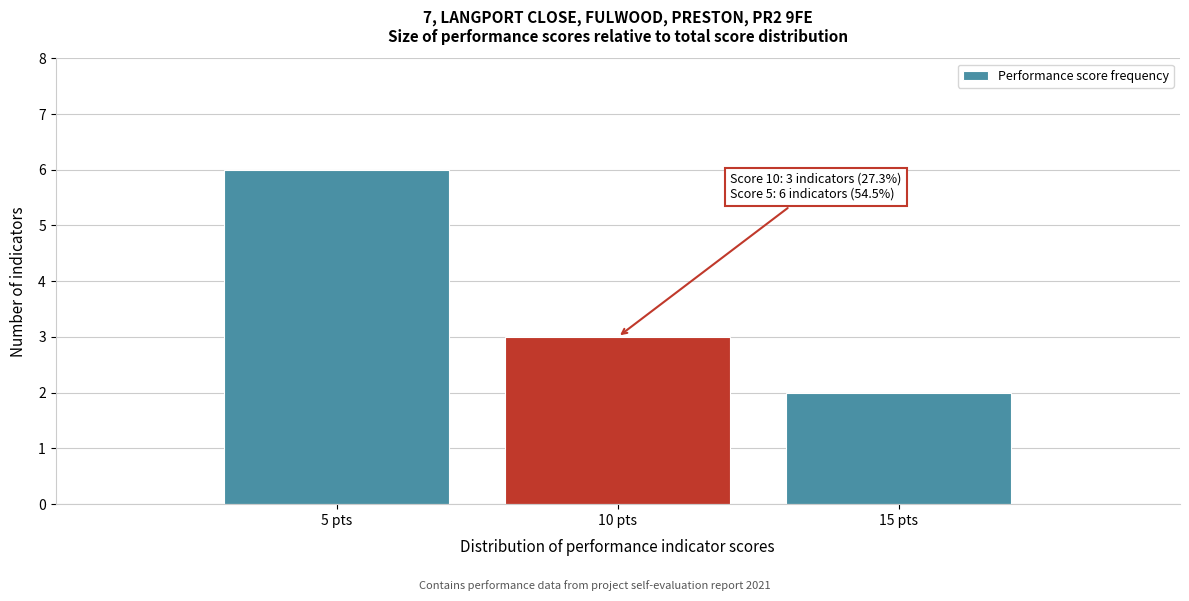

Reading left to right, transcribe all the data shown in this chart.

5 pts=6	10 pts=3	15 pts=2